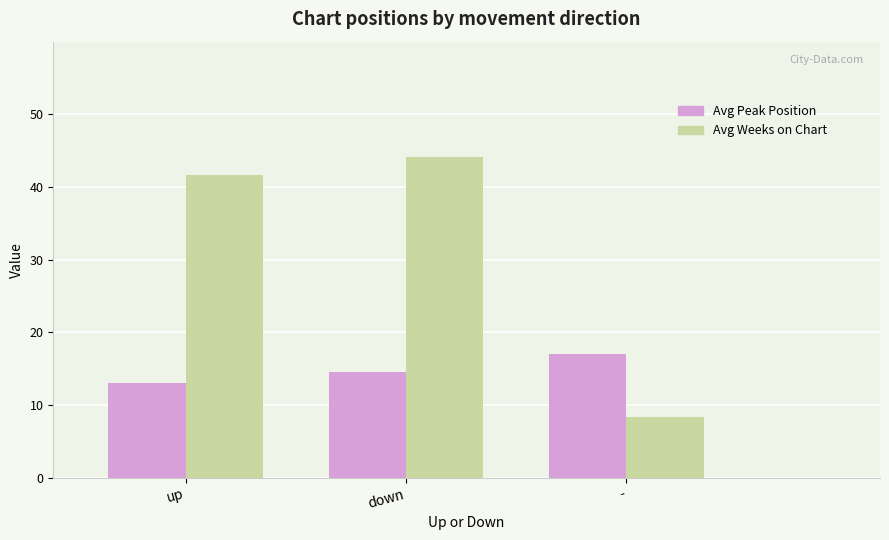

Reading left to right, what are all the values shown in this chart?

Avg Peak Position: up=13.0	down=14.6	-=17.0
Avg Weeks on Chart: up=41.6	down=44.1	-=8.3